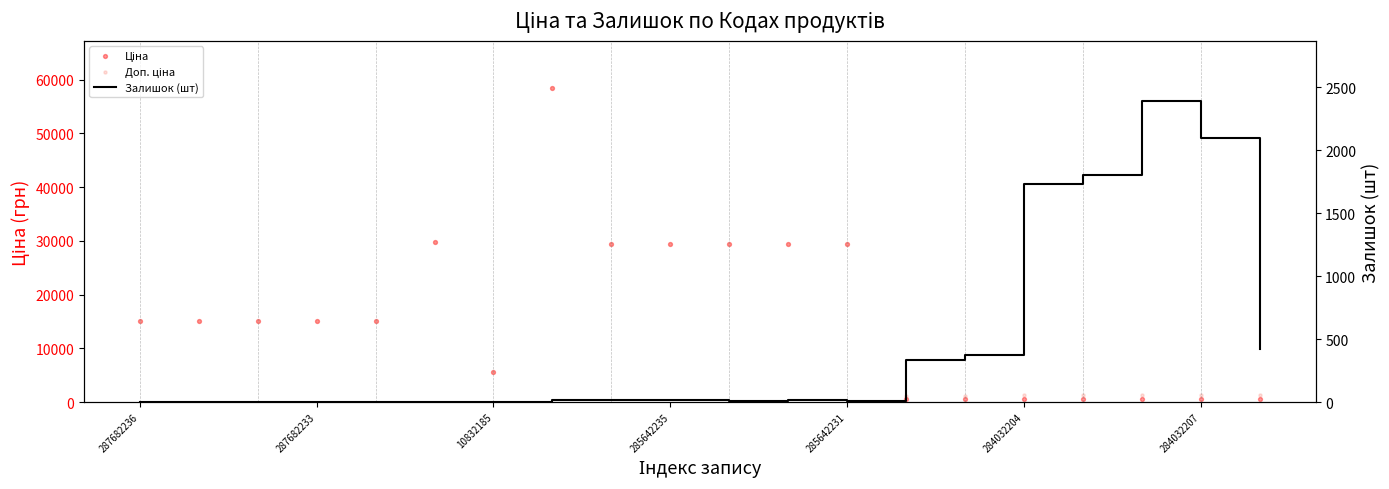

What are all the series names shown in the legend?

Ціна, Доп. ціна, Залишок (шт)